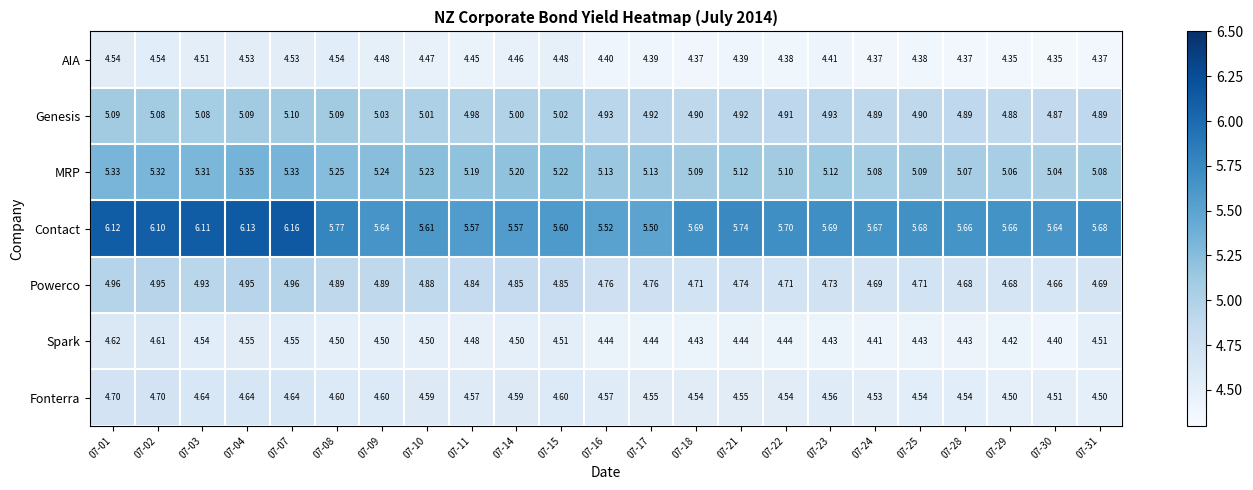

At 07-23, list the series in order from smallest to largest.

AIA, Spark, Fonterra, Powerco, Genesis, MRP, Contact